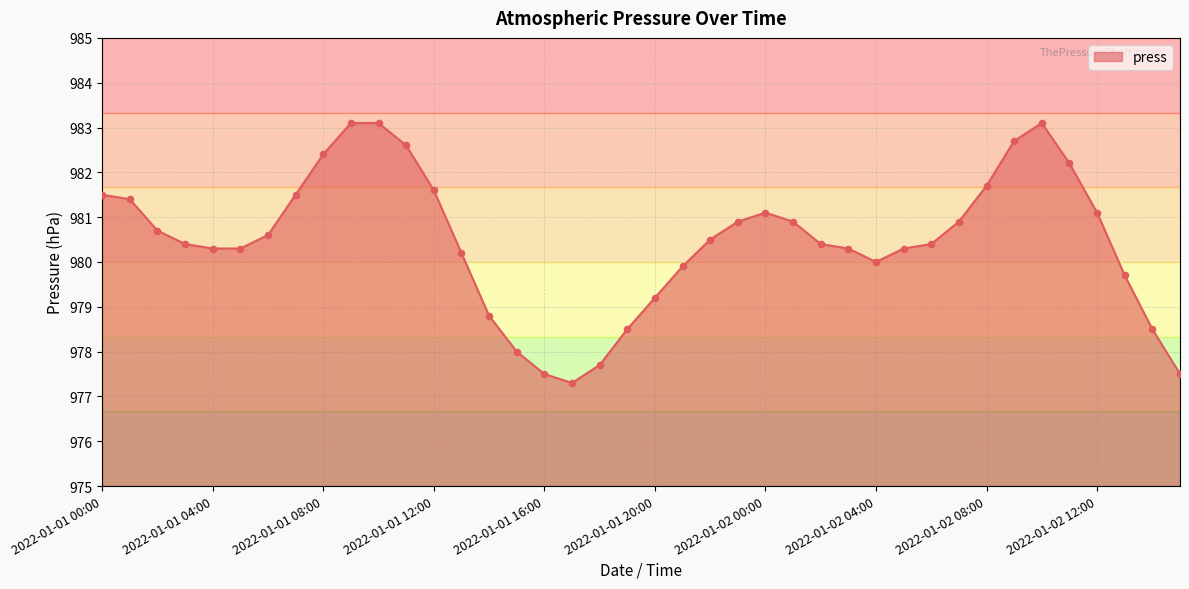

What is the maximum value shown in the chart?

983.1